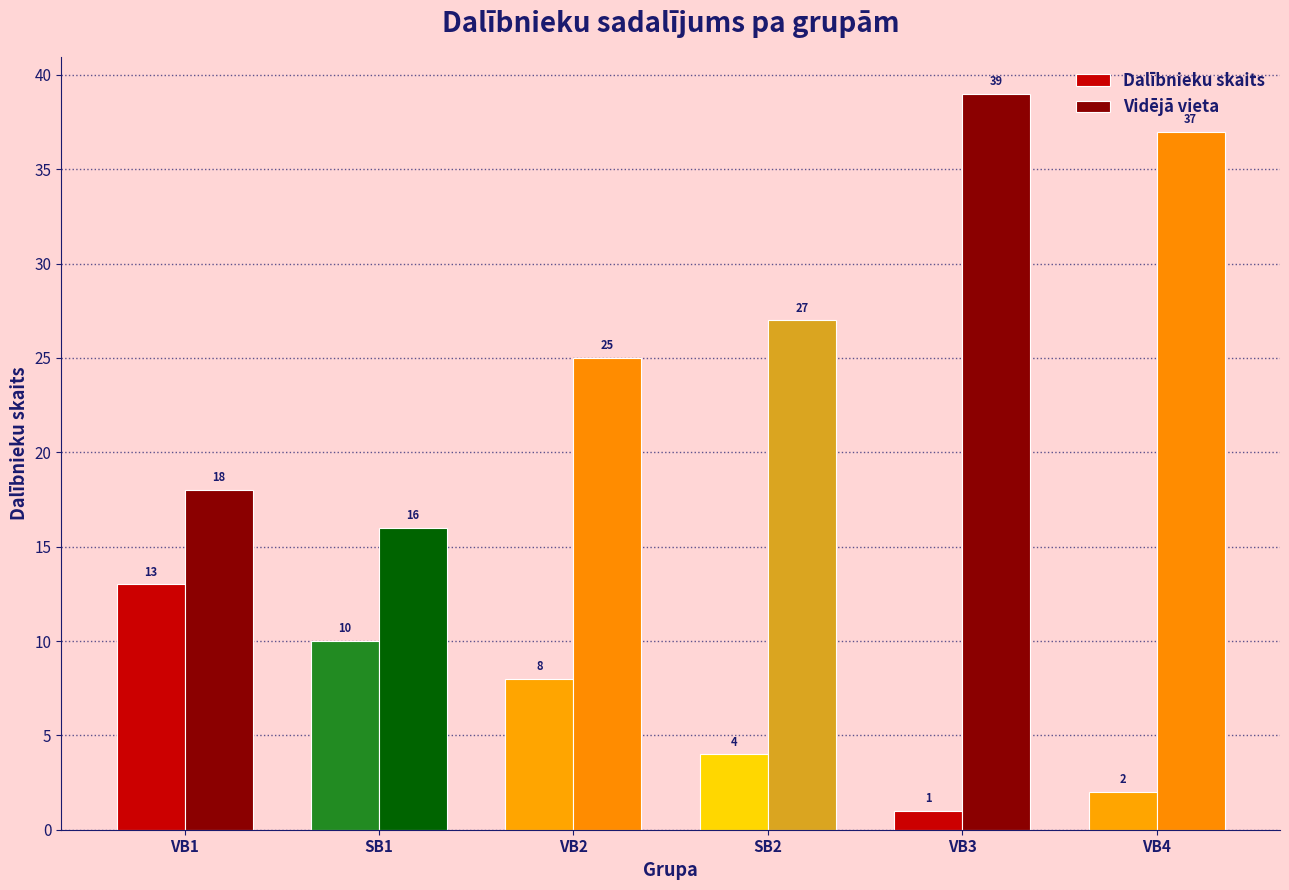

At which label does Dalībnieku skaits first exceed 8?

VB1